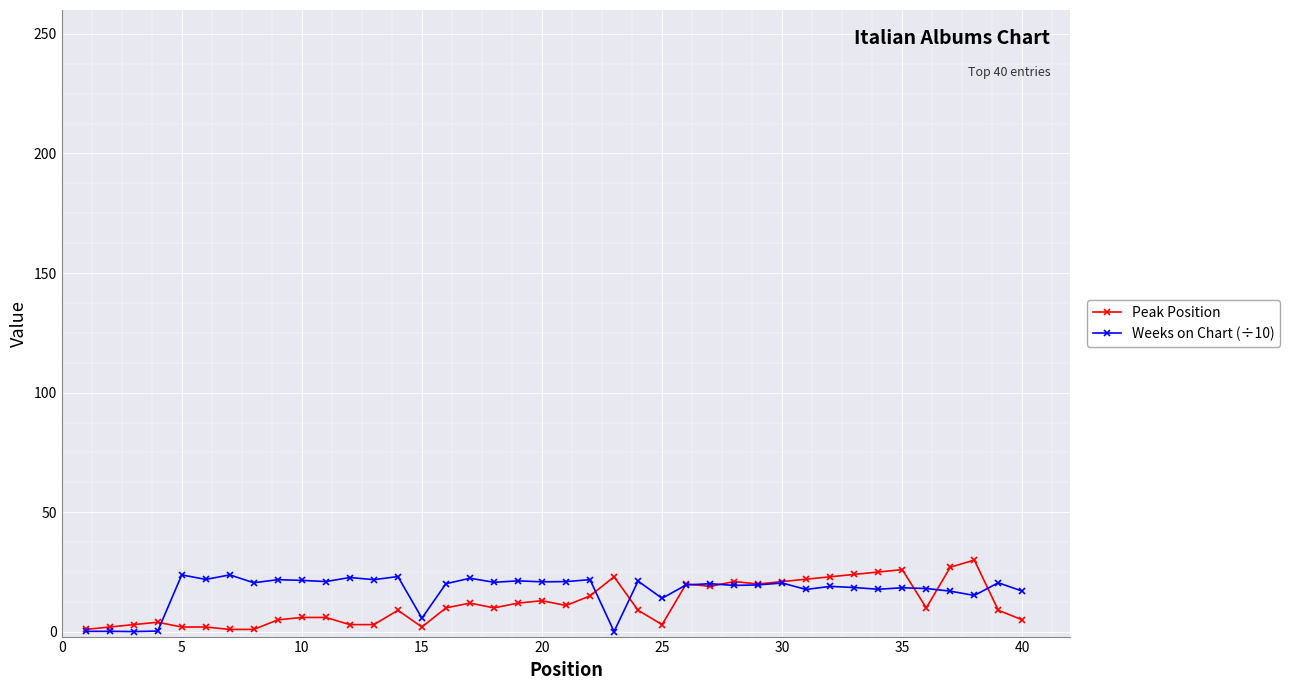

What is the value of the Peak Position point at the 18th from the left?

10.0